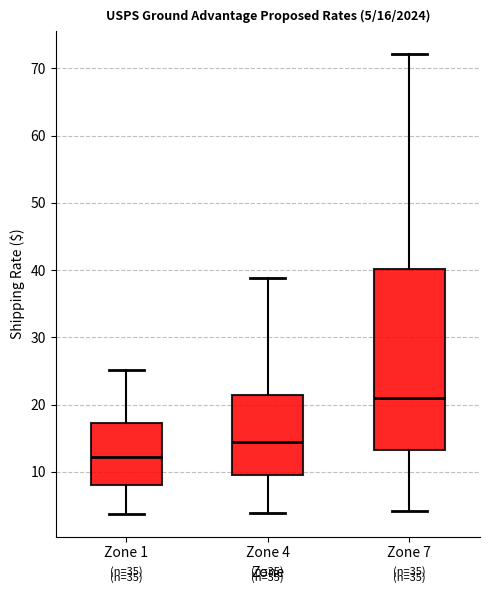

Which box is the tallest, from its lower edge to its upper edge?

Zone 7